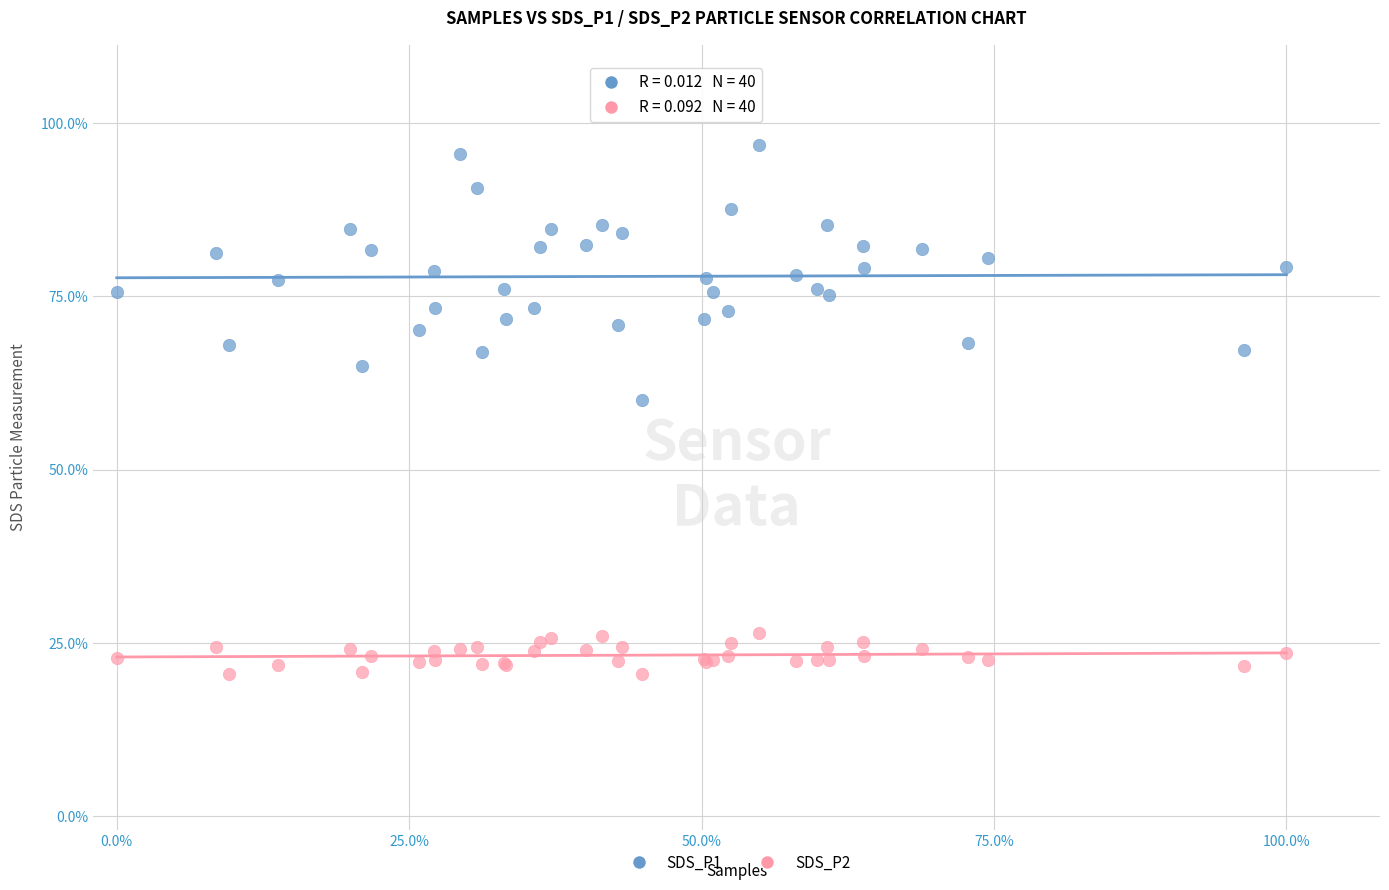

What is the X range (max minus min) for the scatter plot?

1.0